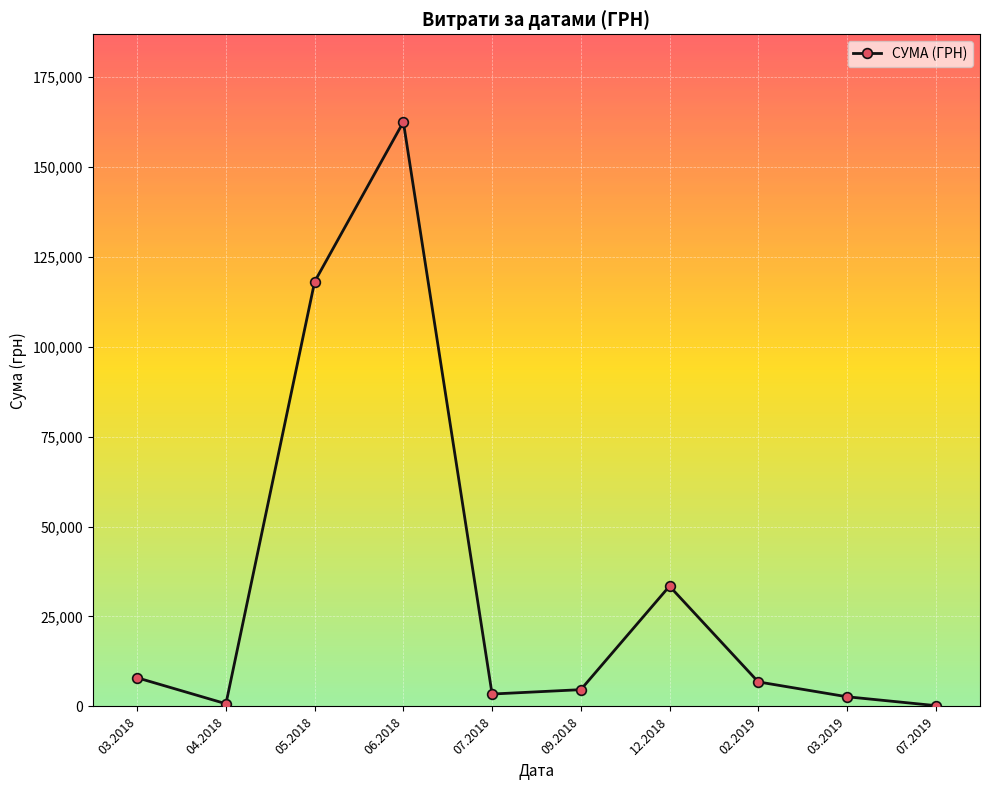

How many interior local peaks (higher than both neighbors) does the data have?

2